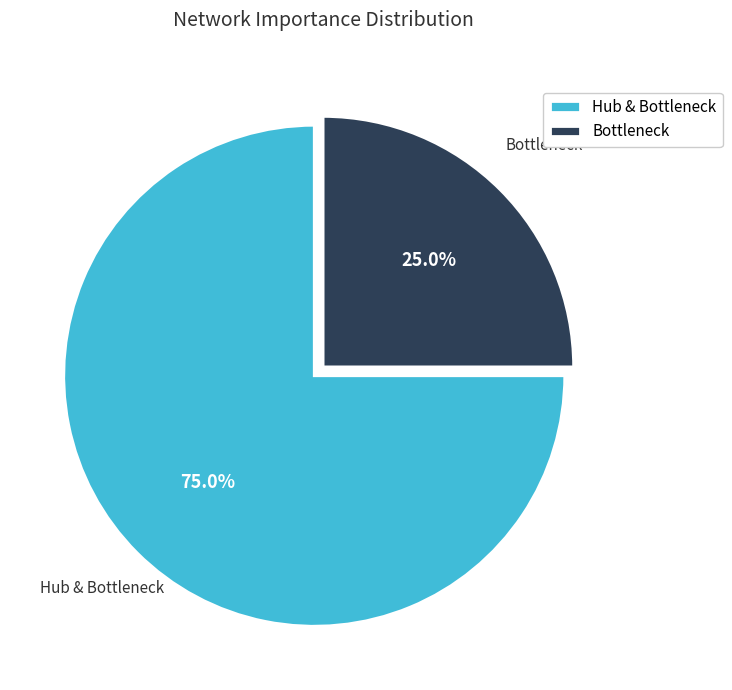

What is the majority slice?

Hub & Bottleneck